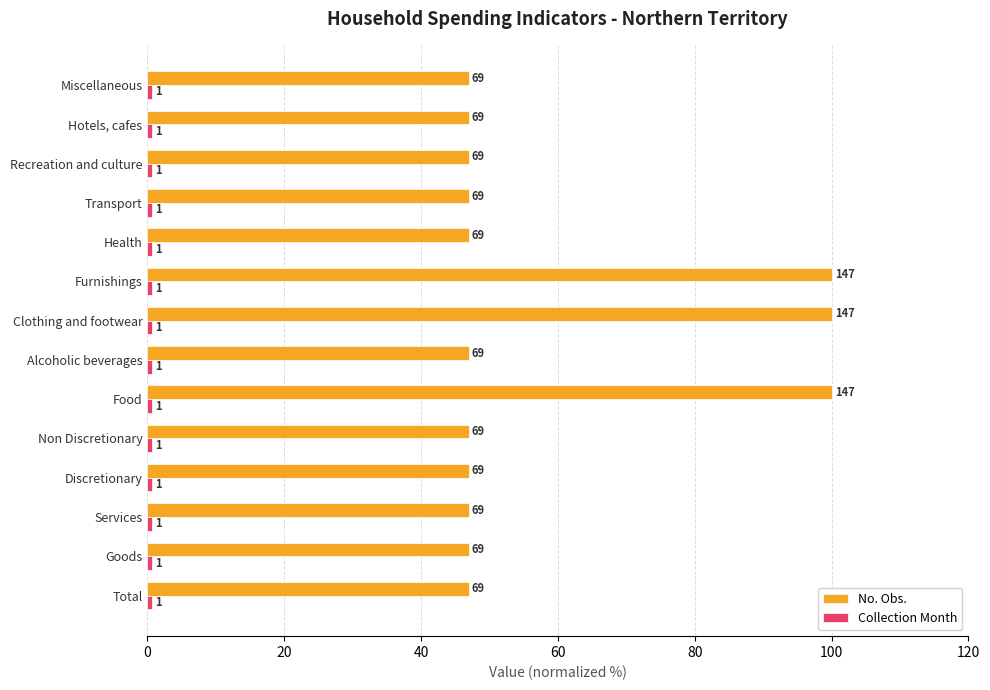

Reading left to right, extract all data points from this chart.

No. Obs.: 46.9	46.9	46.9	46.9	46.9	100.0	46.9	100.0	100.0	46.9	46.9	46.9	46.9	46.9
Collection Month: 0.3	0.3	0.3	0.3	0.3	0.3	0.3	0.3	0.3	0.3	0.3	0.3	0.3	0.3